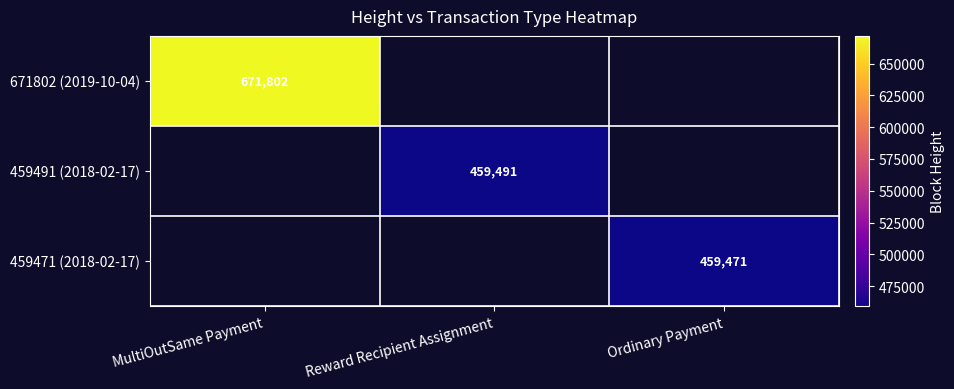

Which label corresponds to the largest value in the chart?

MultiOutSame Payment